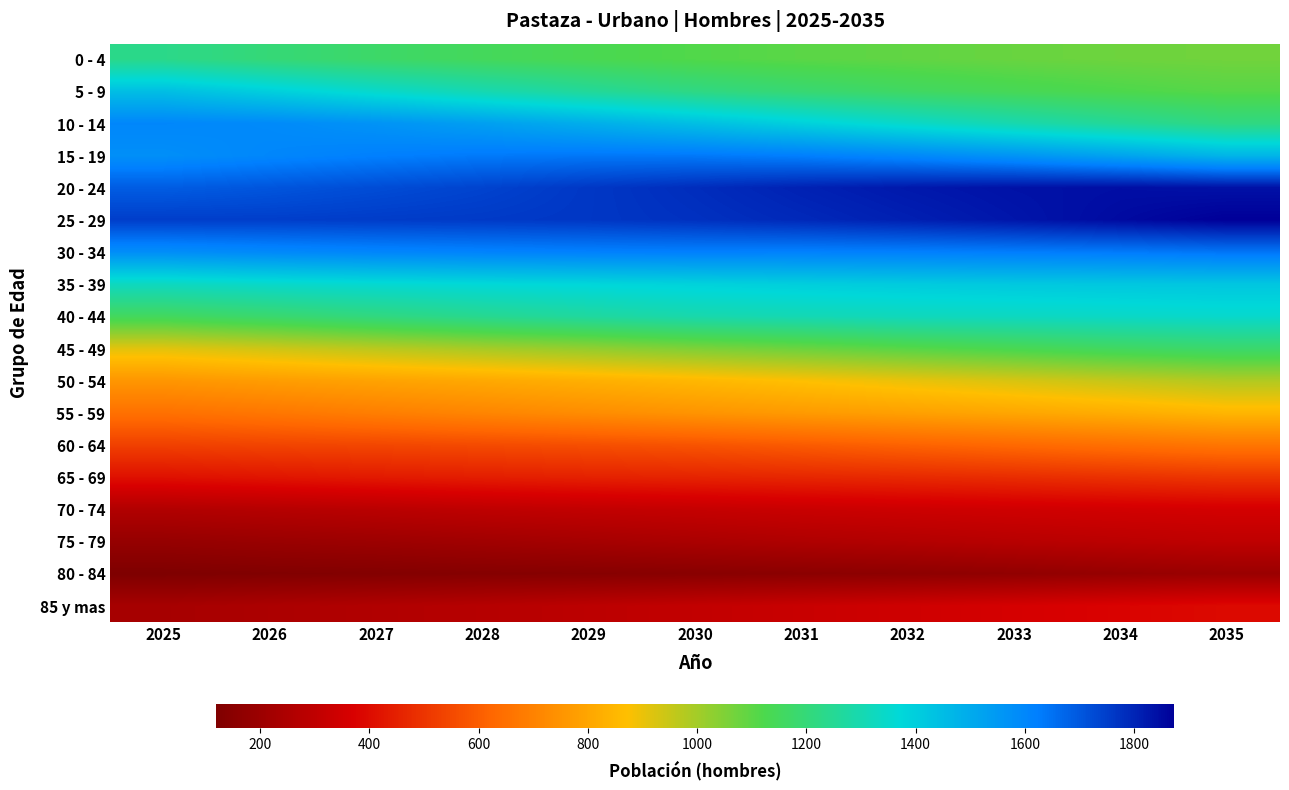

At which category is the sum across all series the highest?

2035